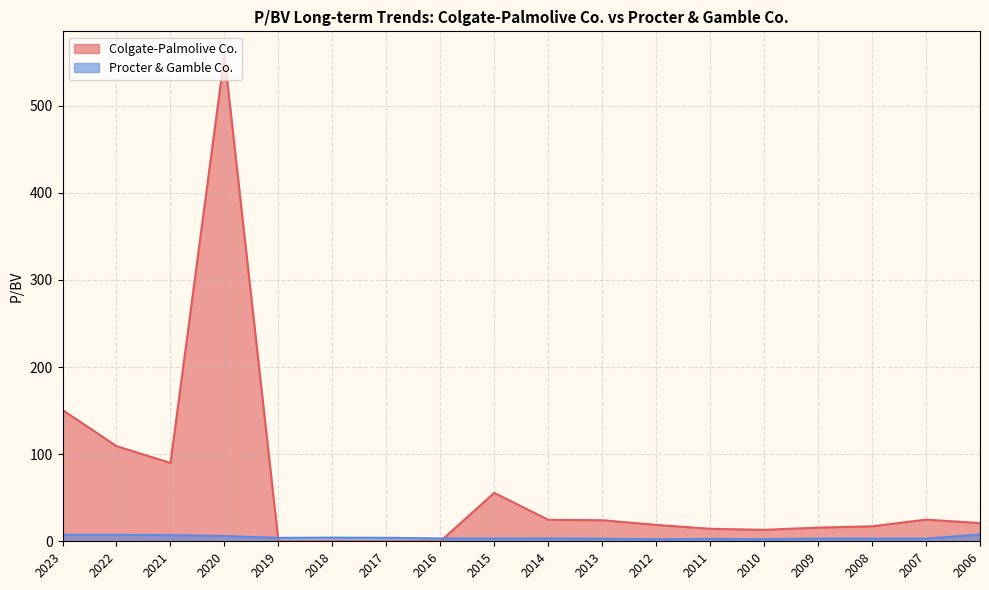

How many lines are shown in the chart?

2